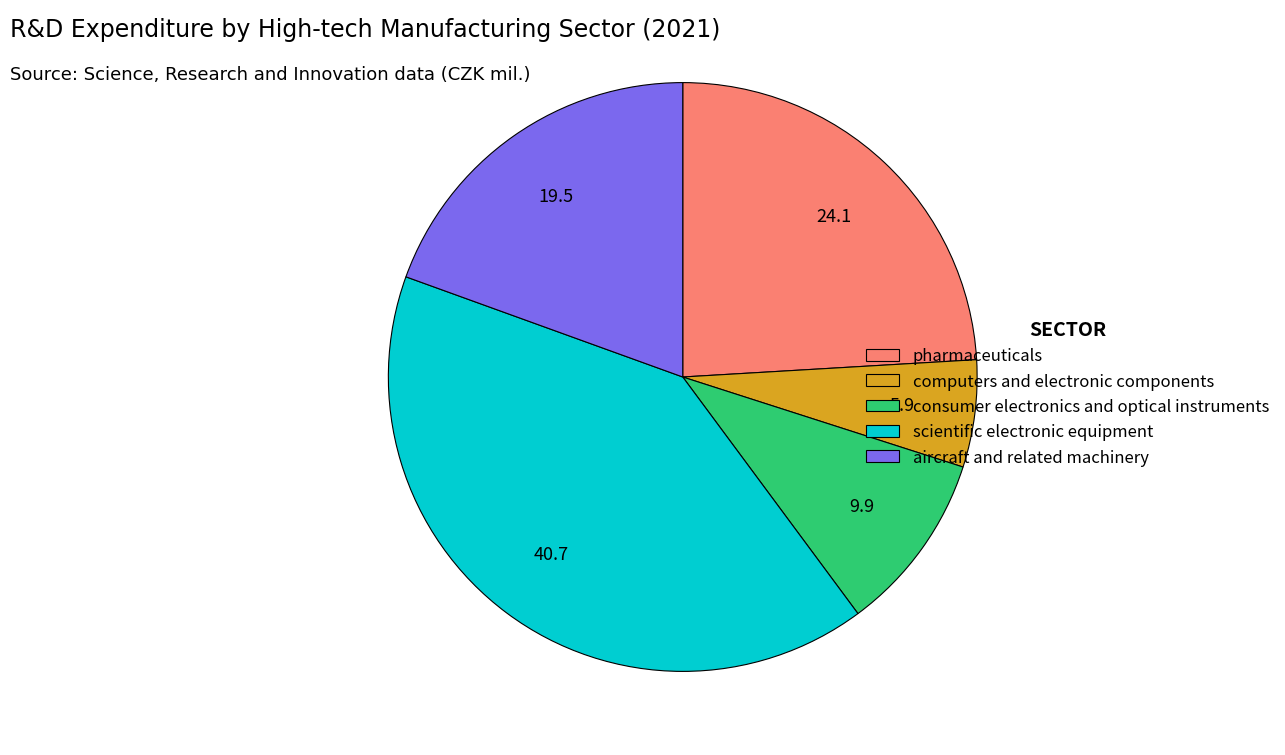

Does any single category account for the majority?

No